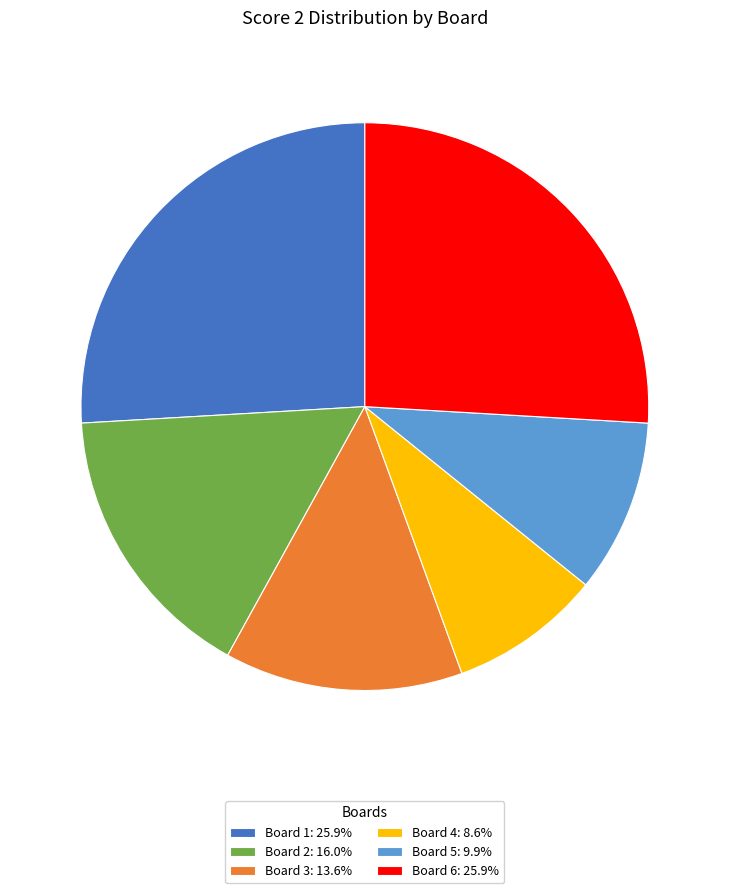

Approximately how many times larger is the value at Board 6: 25.9% compared to Board 5: 9.9%?

2.6